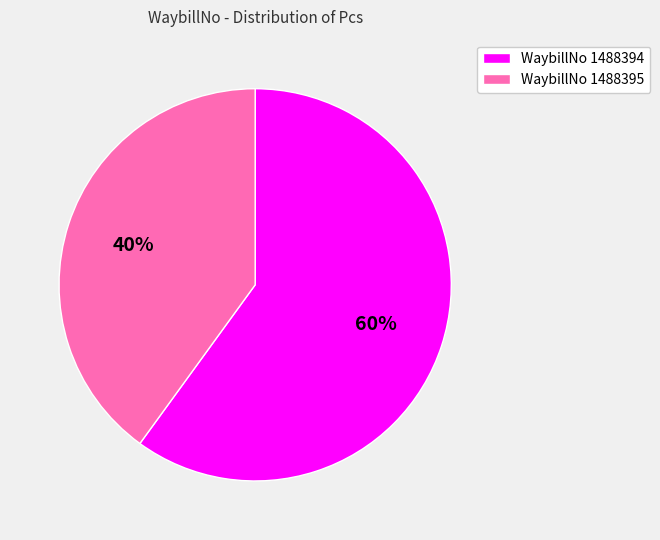

Approximately how many times larger is the value at WaybillNo 1488394 compared to WaybillNo 1488395?

1.5